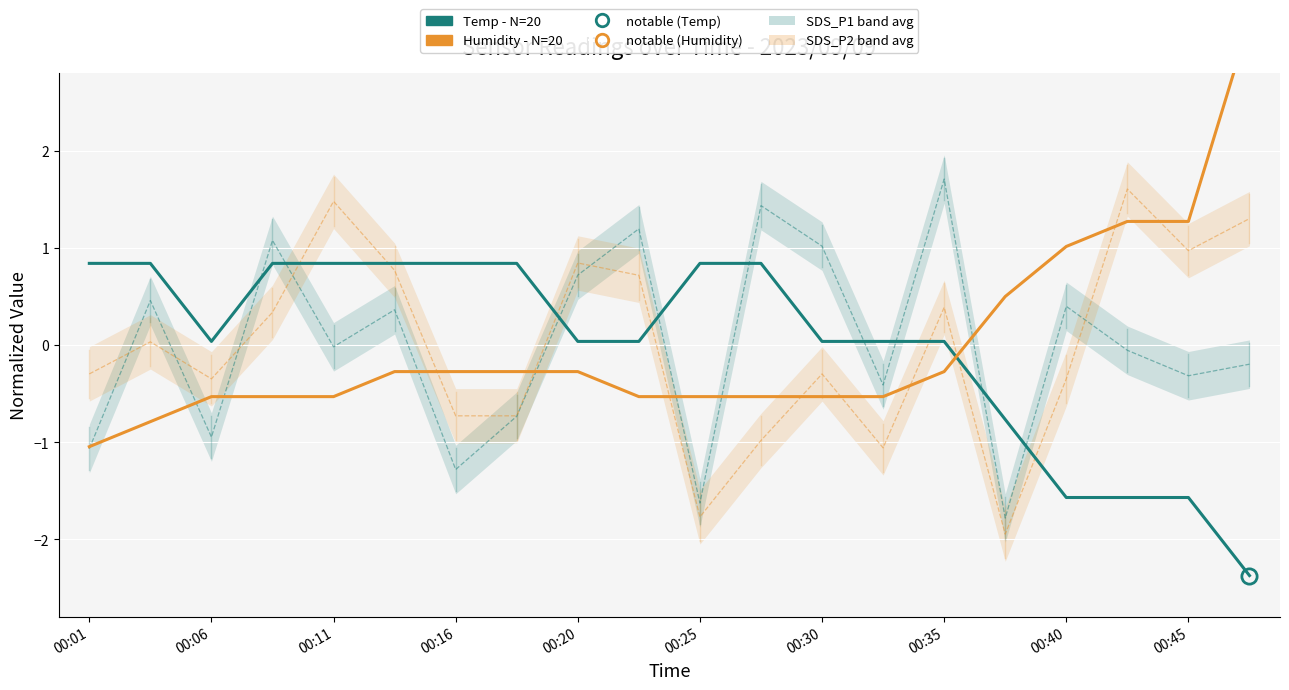

Rank the series at 00:25 from highest to lowest value.

Temp (normalized), Humidity (normalized), SDS_P1 (normalized), SDS_P2 (normalized)